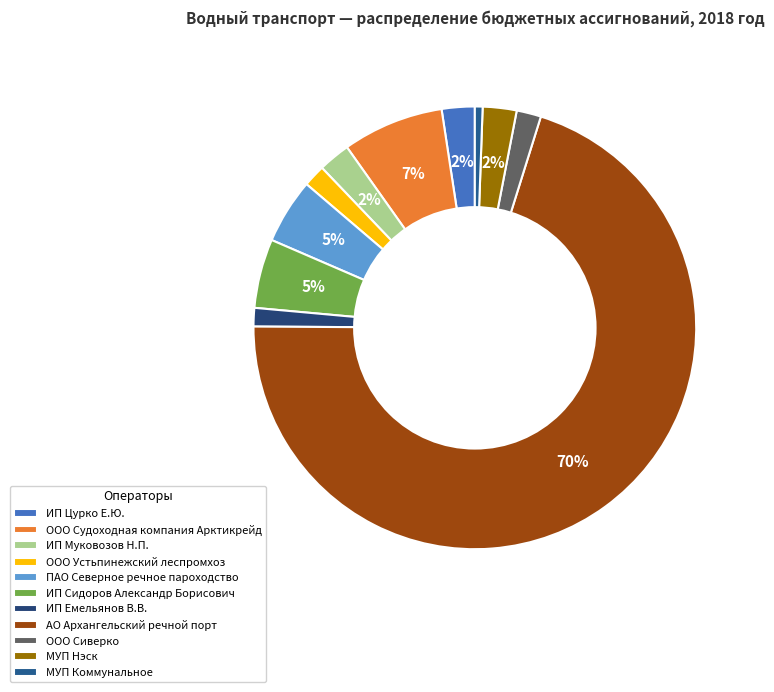

Does ИП Цурко Е.Ю. represent more than half of the total?

No